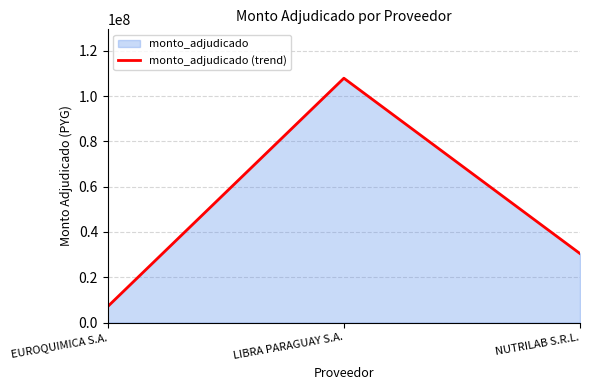

How many data points are less than 30469000?

1